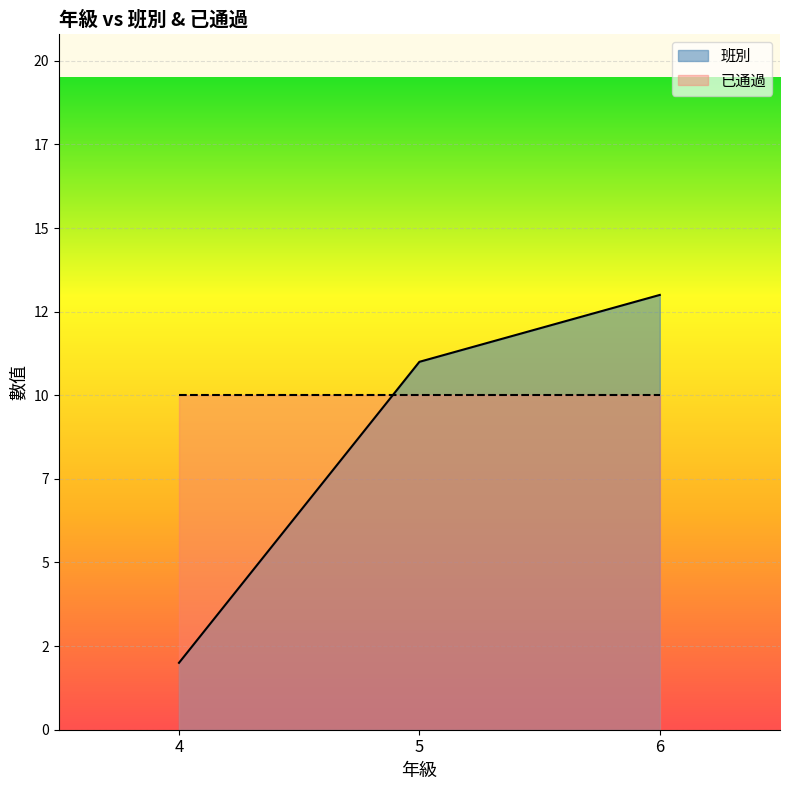

At which category does the chart reach its peak across all series?

6